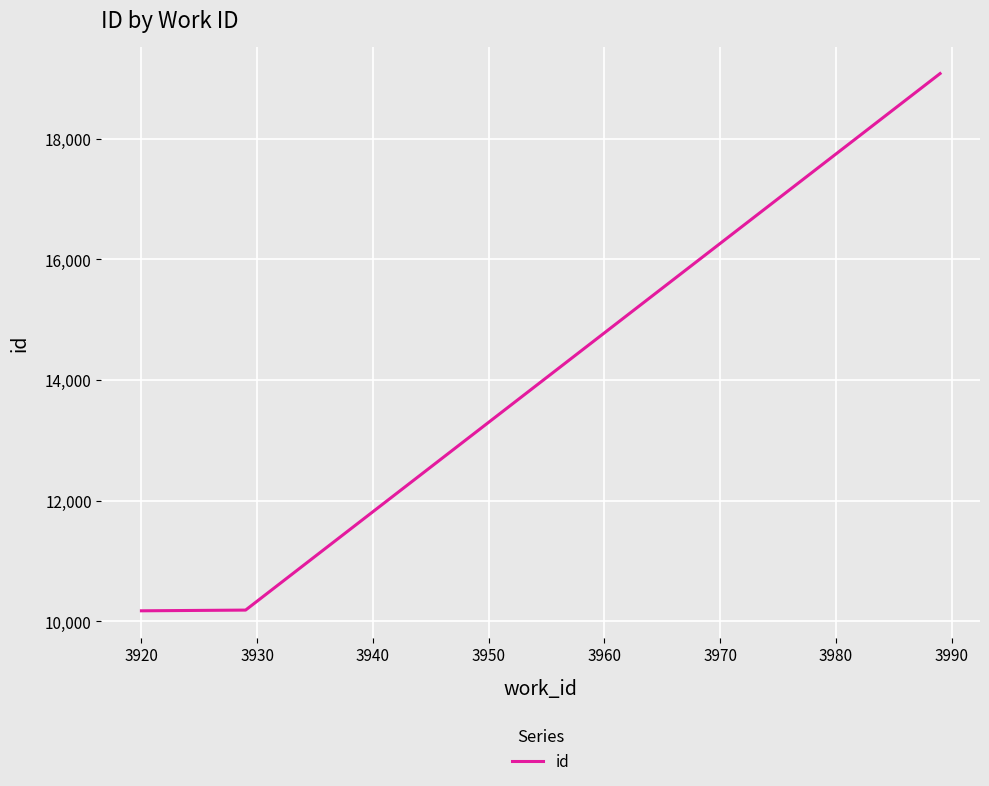

What is the difference between the maximum and minimum values?

8908